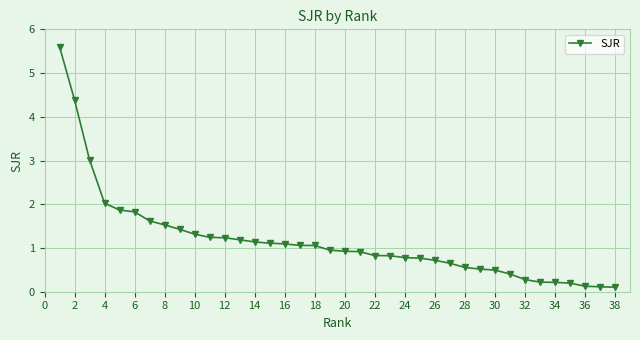

What is the minimum value shown in the chart?

0.1